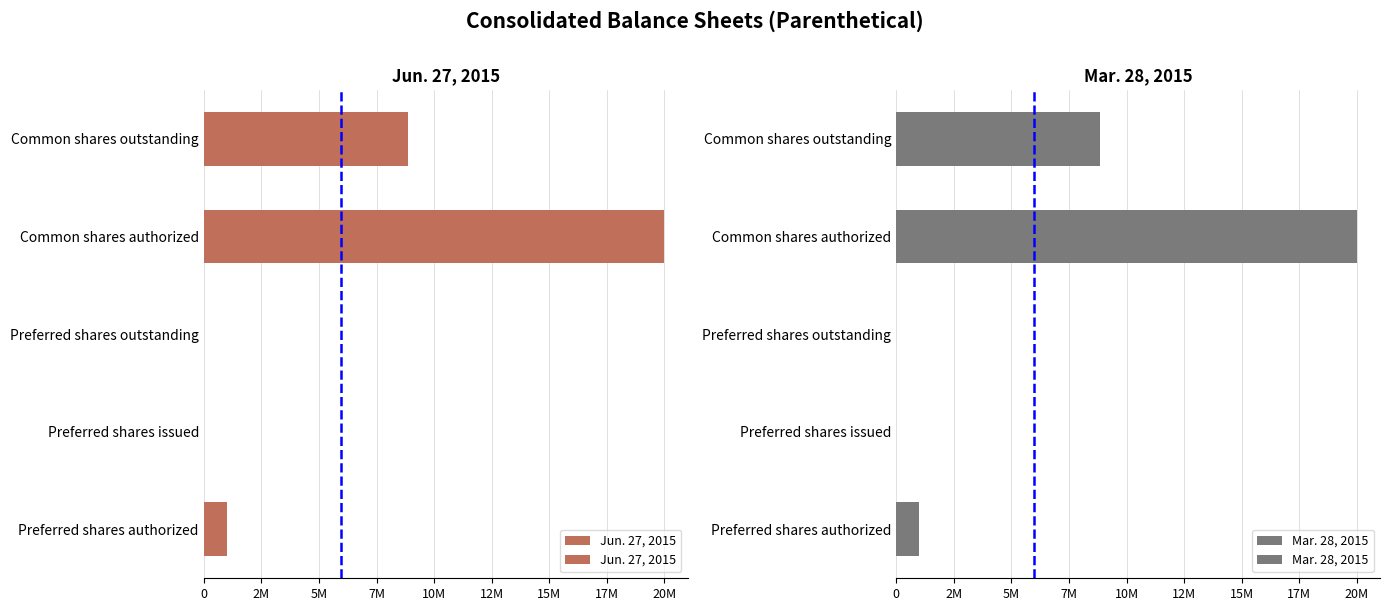

What is the maximum value shown in the chart?

20000000